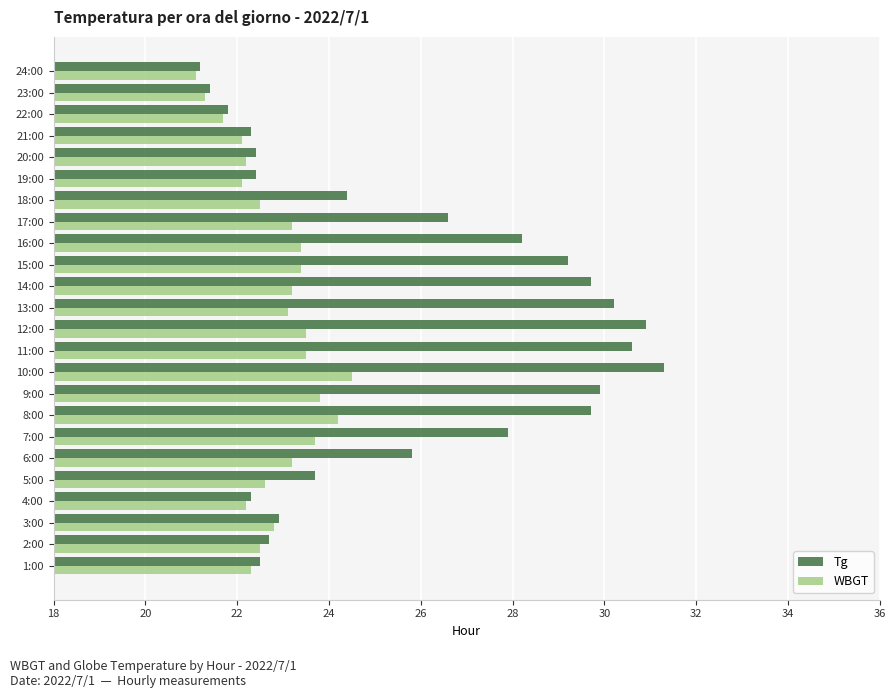

Between 10:00 and 18:00, which series saw the biggest shift?

Tg